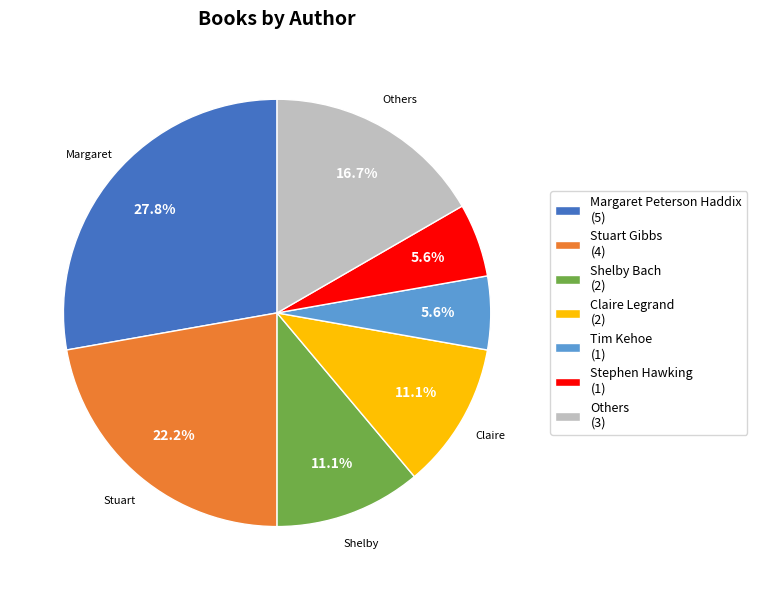

Is there any slice that represents more than half of the pie?

No